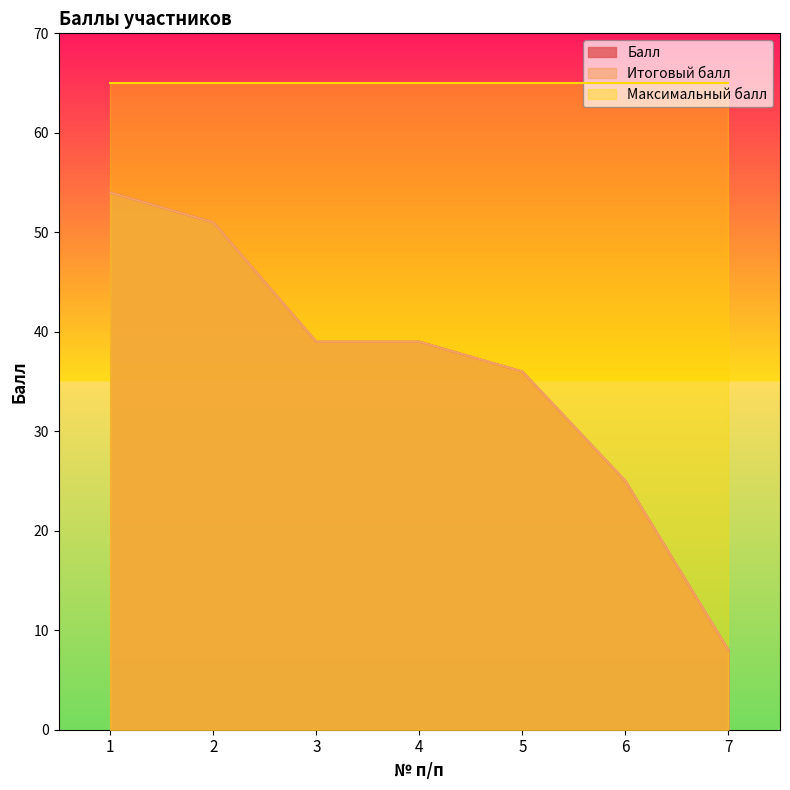

True or false: Балл has more than 2 points higher than both neighbors.

False